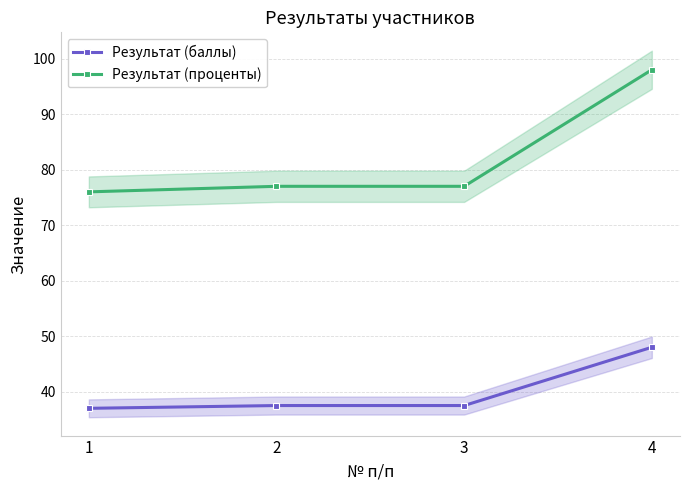

True or false: Результат (баллы) has more than 1 interior local peaks.

False